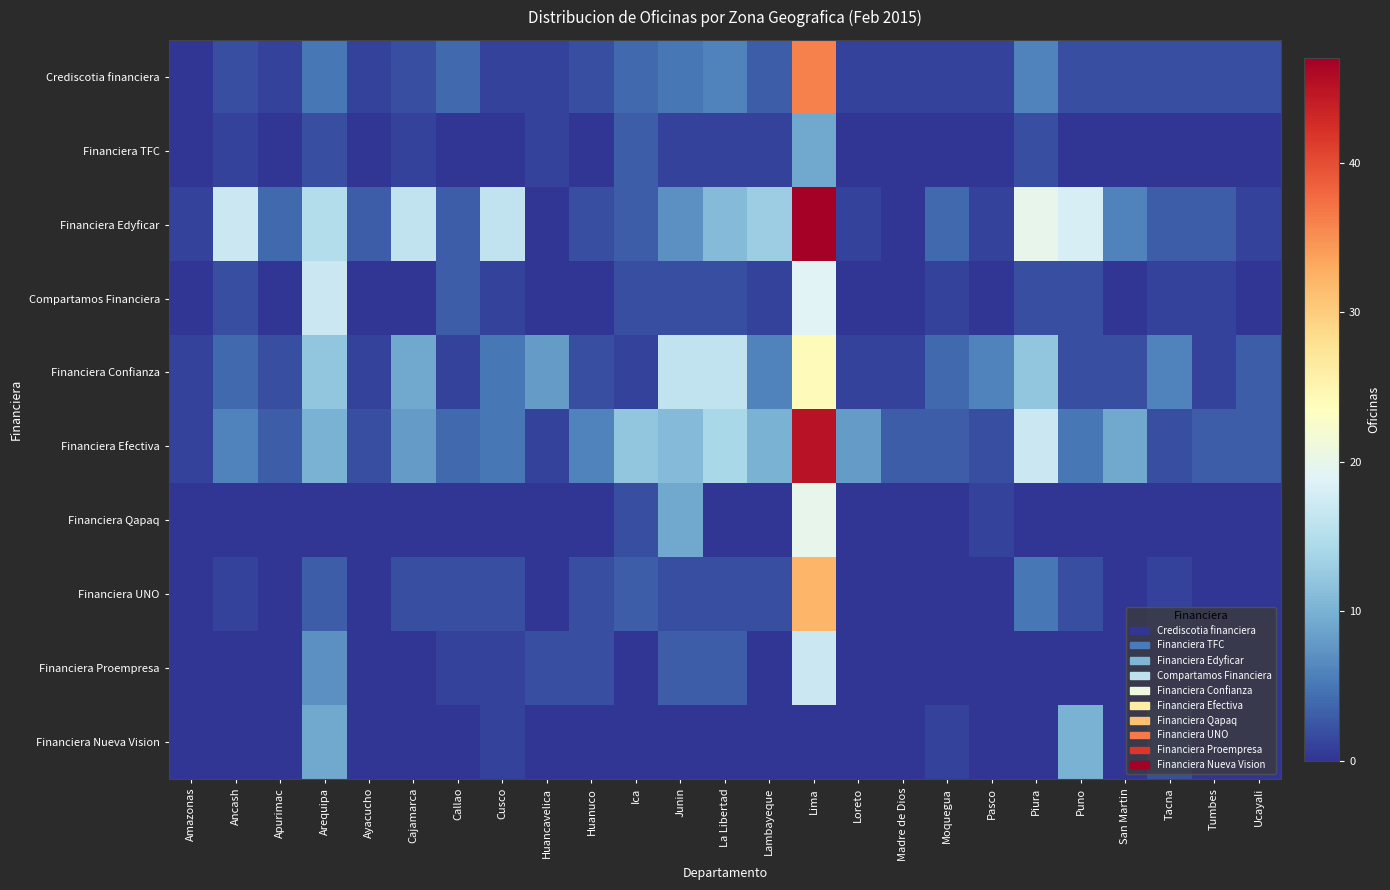

Between Junin and Puno, which series saw the biggest shift?

Financiera Confianza